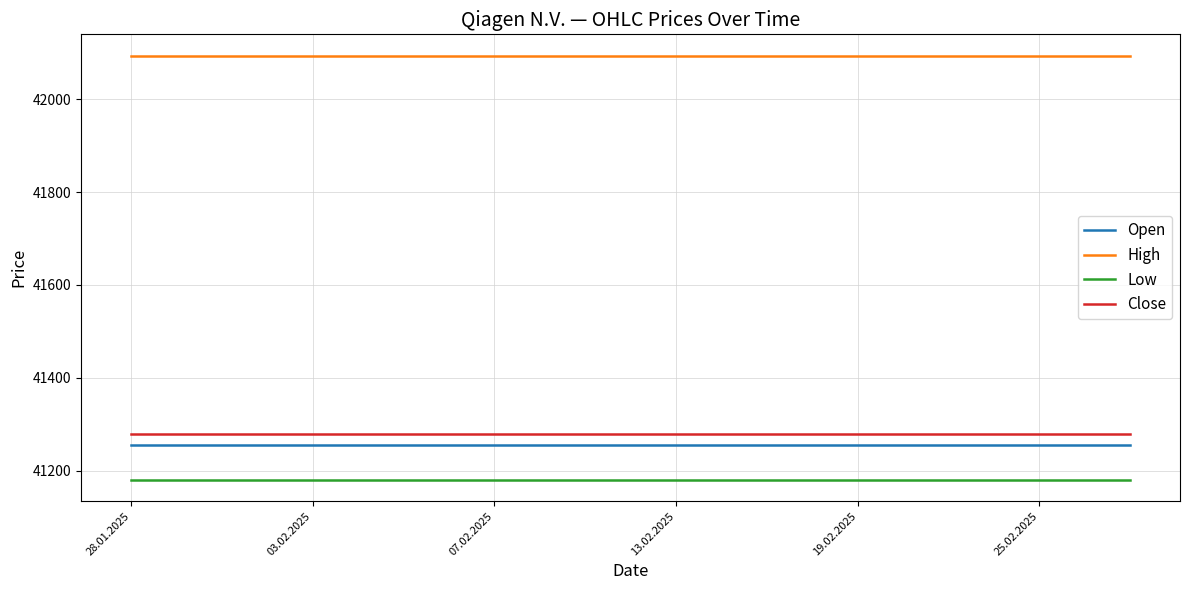

Which series has the largest total across all categories?

High